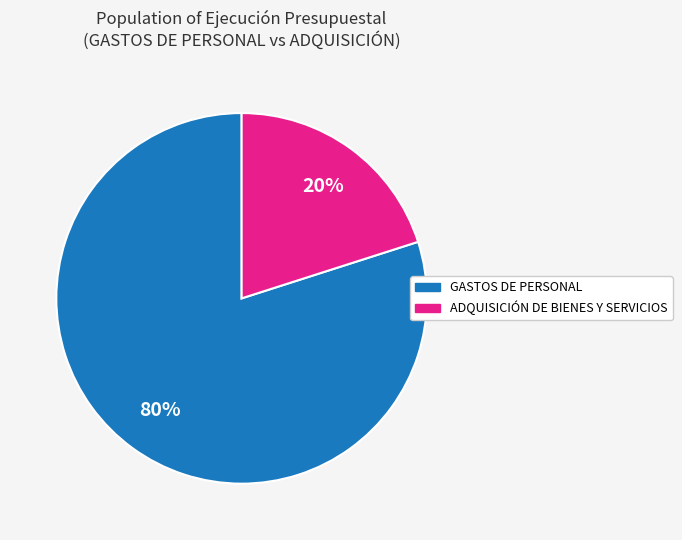

To the nearest percent, what is the difference between the largest and smallest slice percentages?

60%